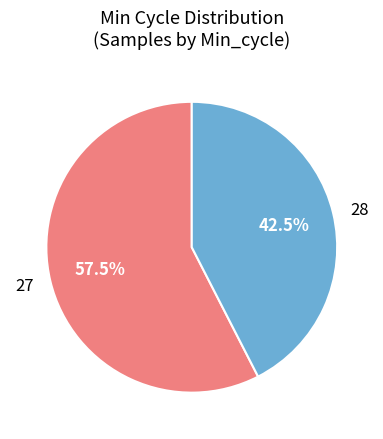

Which category has the smallest portion of the pie?

28